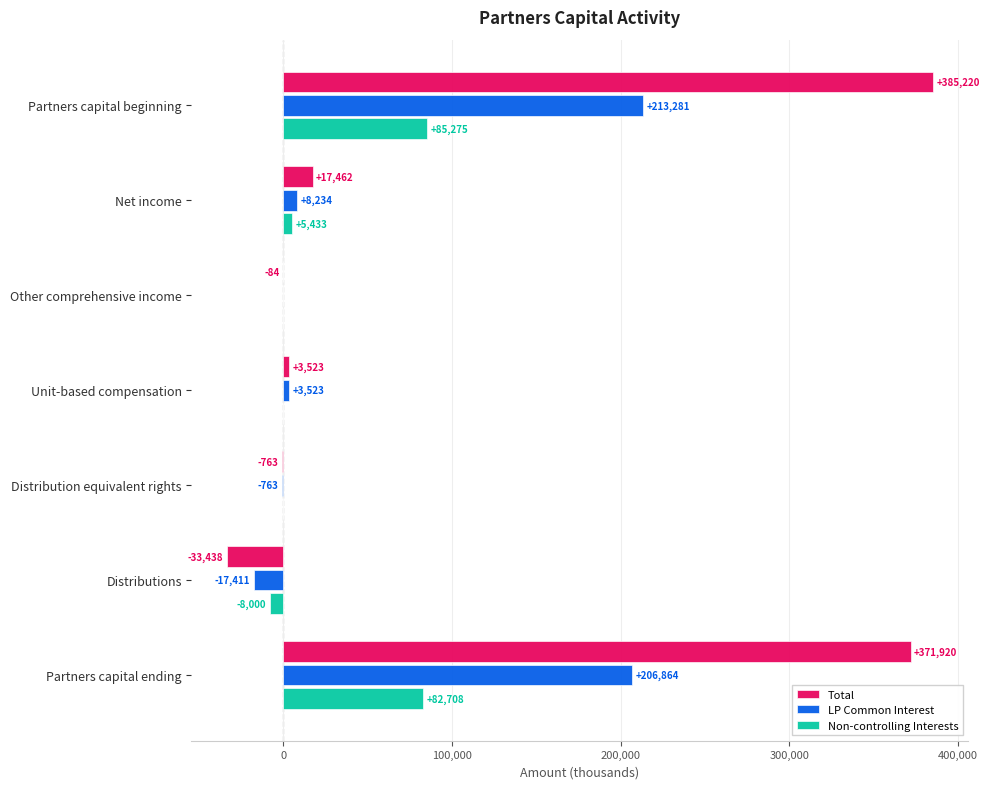

At which category is the sum across all series the highest?

Partners capital beginning